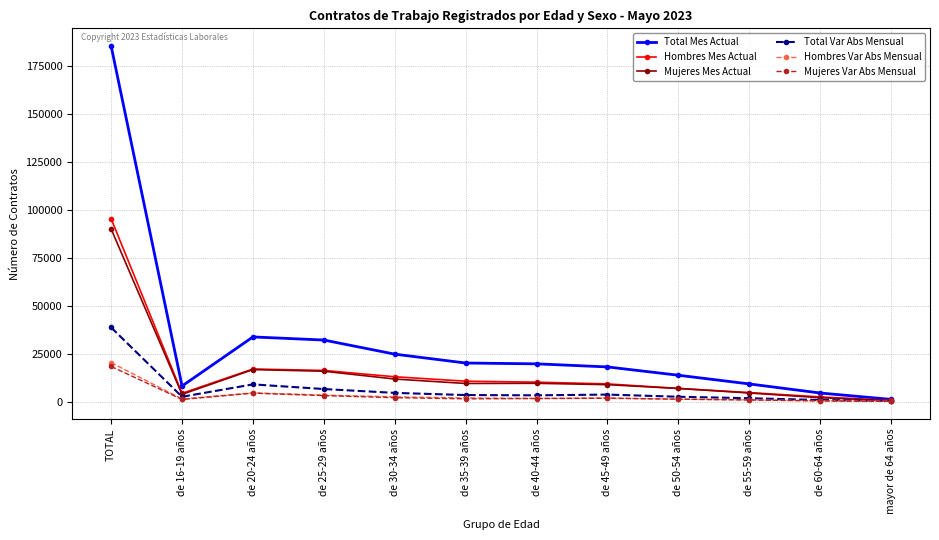

What is the maximum value for Hombres Mes Actual?

95316